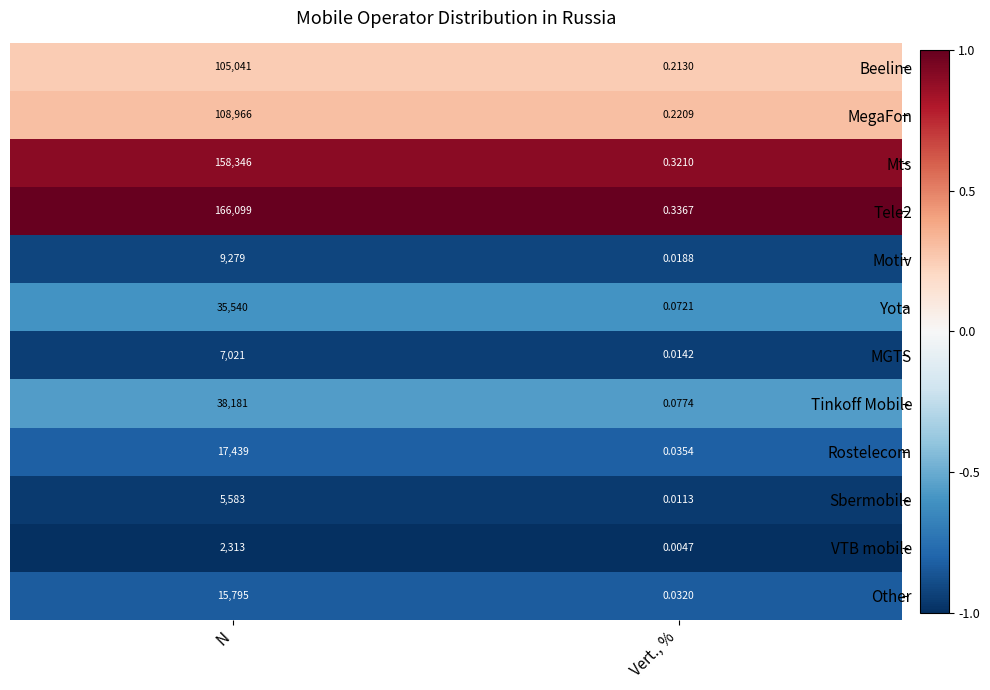

At which category is the sum across all series the highest?

N